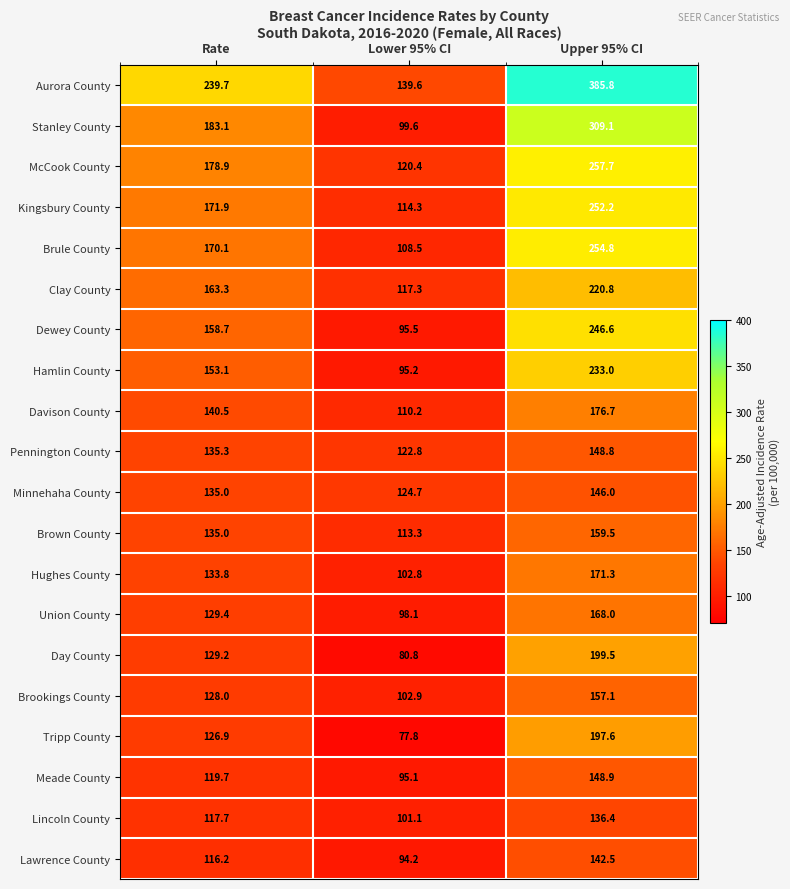

What value does the Stanley County series have at Lower 95% CI?

99.6